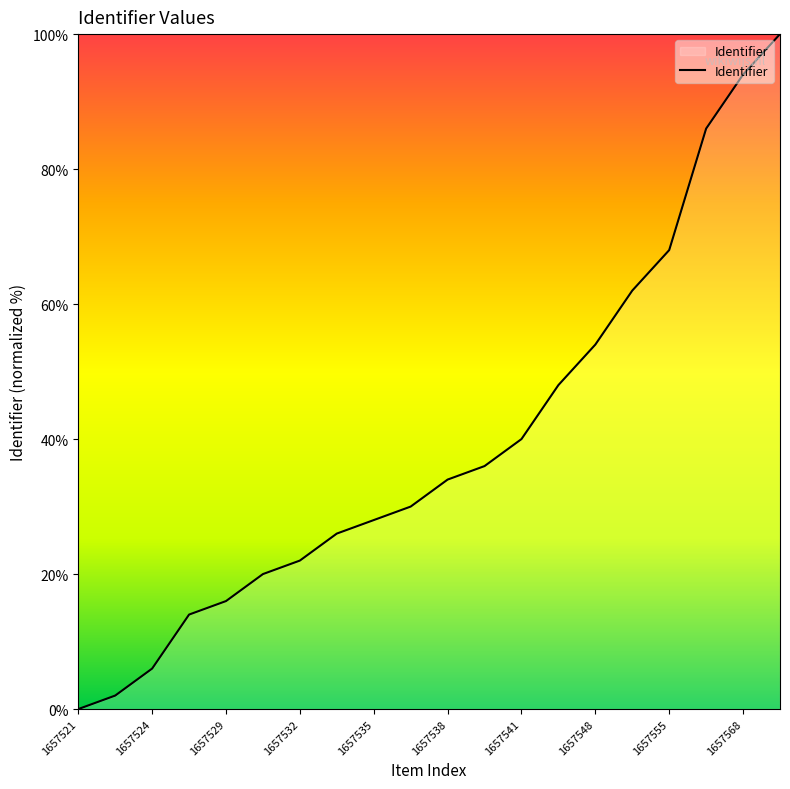

What is the maximum value shown in the chart?

100.0